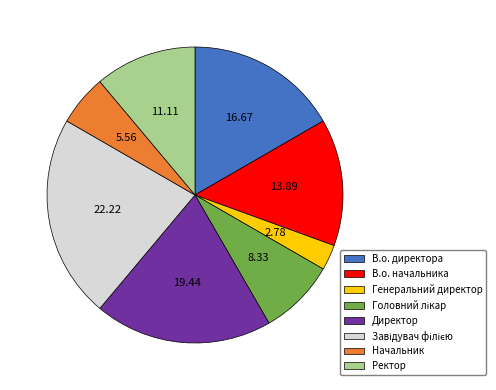

Is there any slice that represents more than half of the pie?

No